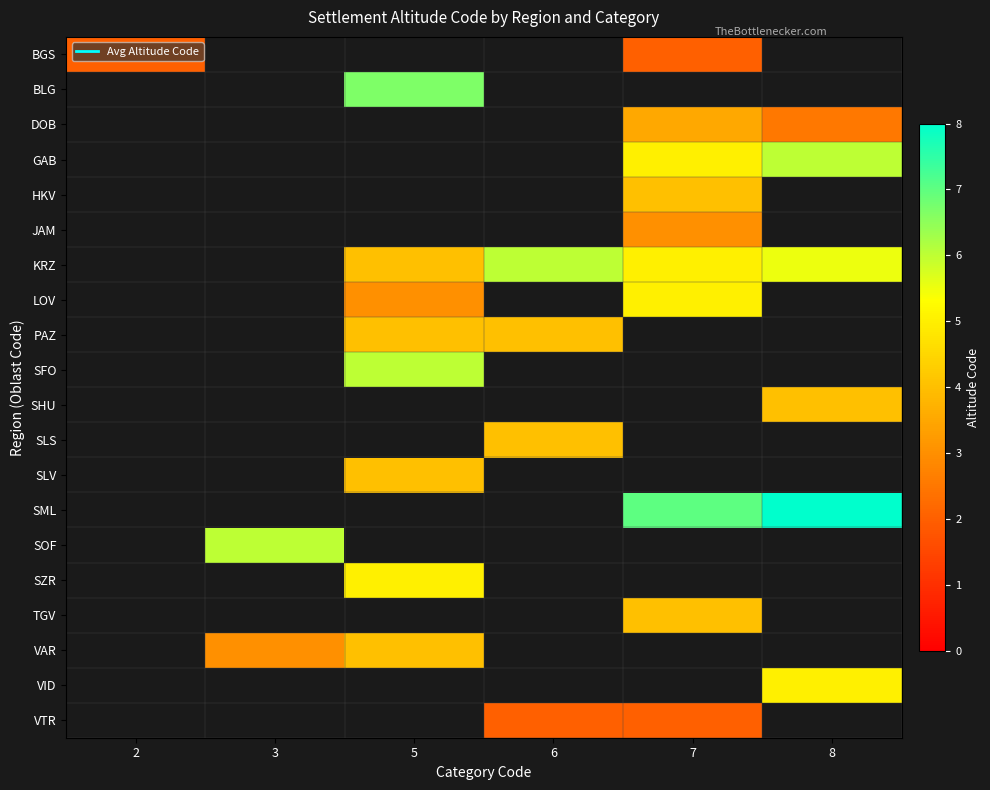

Between 3 and 8, which is larger?

8